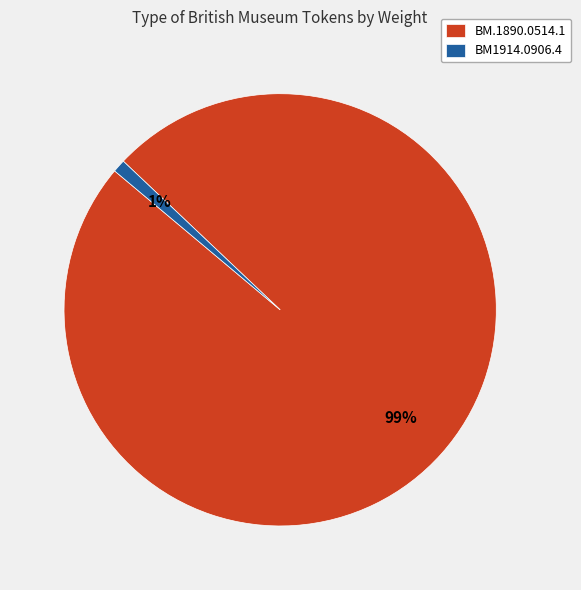

How many segments does this pie chart have?

2